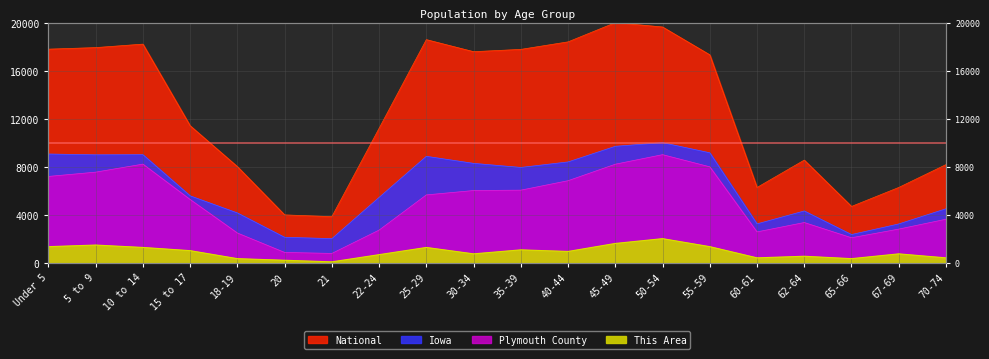

True or false: Iowa and National intersect in this chart.

False